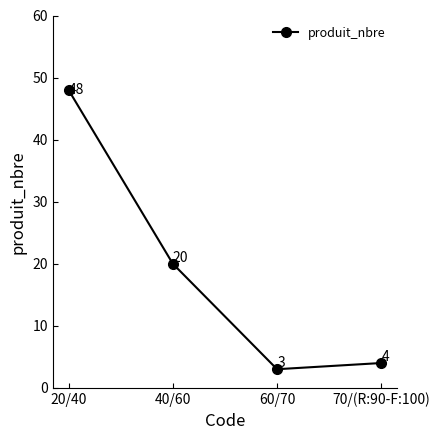

How many values are below 20?

2